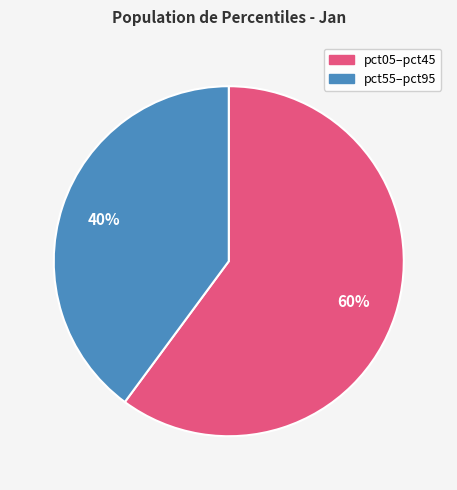

Is there any slice that represents more than half of the pie?

Yes